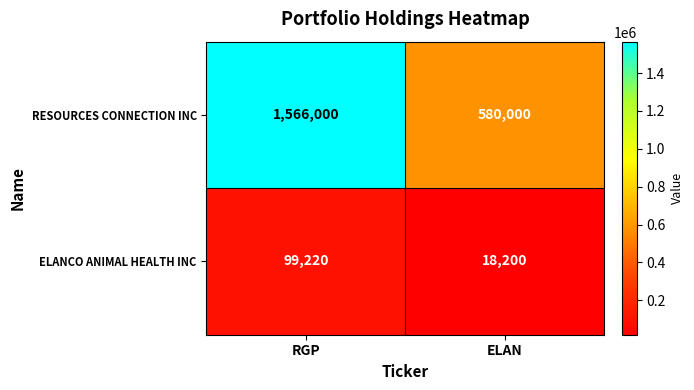

How many values in the RESOURCES CONNECTION INC series are below 1566000?

1